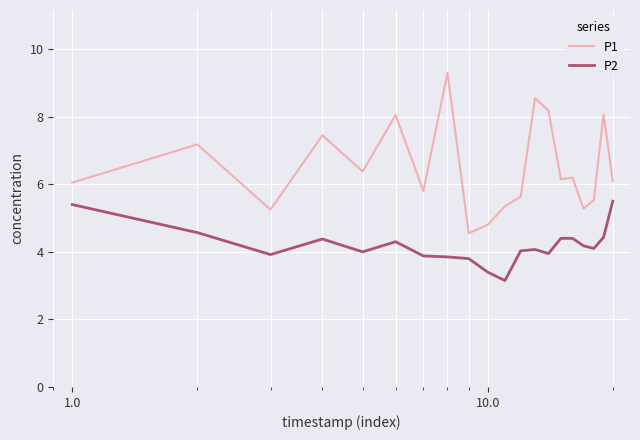

Which series has the largest total across all categories?

P1